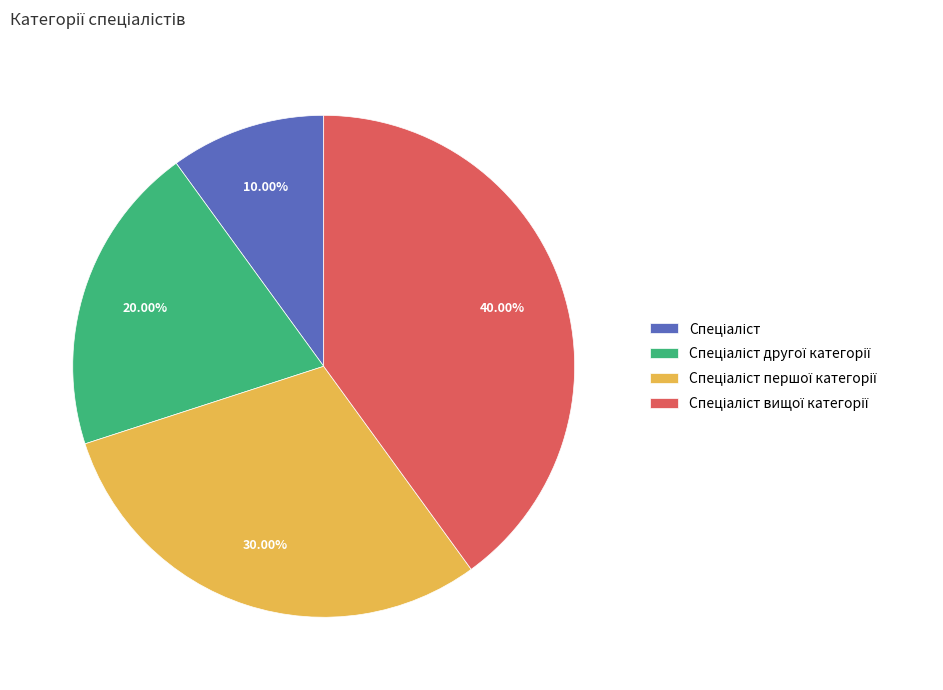

Is there a majority slice in this chart?

No